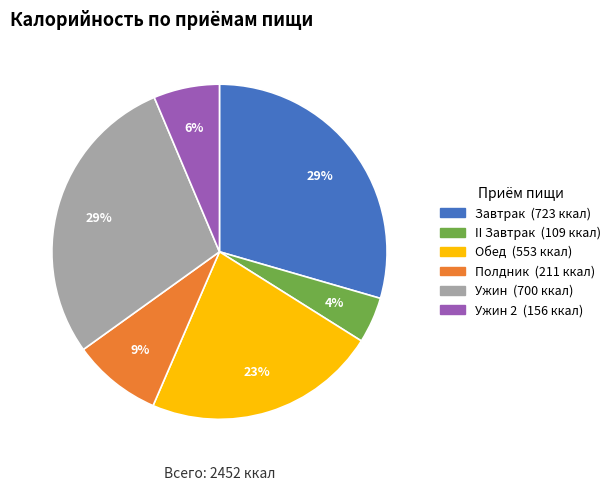

Is there any slice that represents more than half of the pie?

No